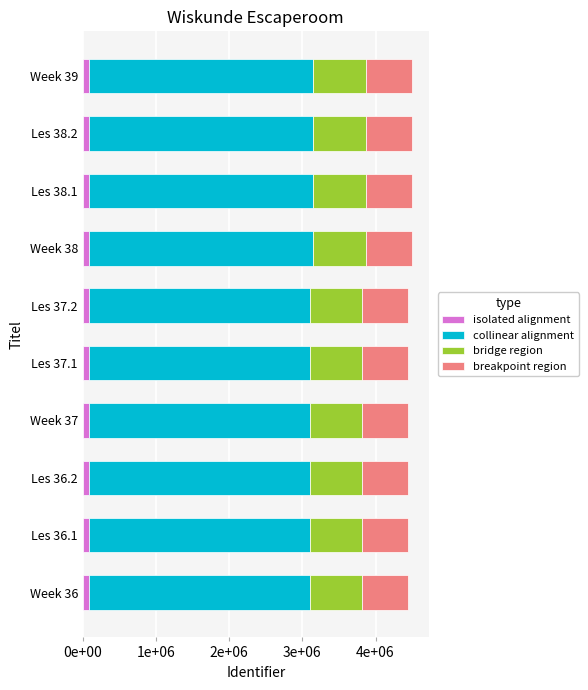

Which series has the largest range (max minus min)?

collinear alignment